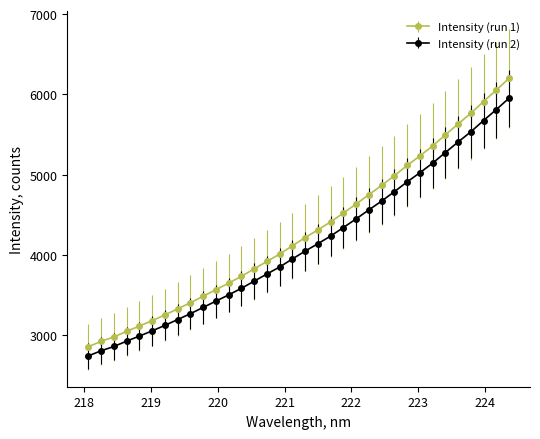

Which series has the widest spread of values?

Intensity (run 1)